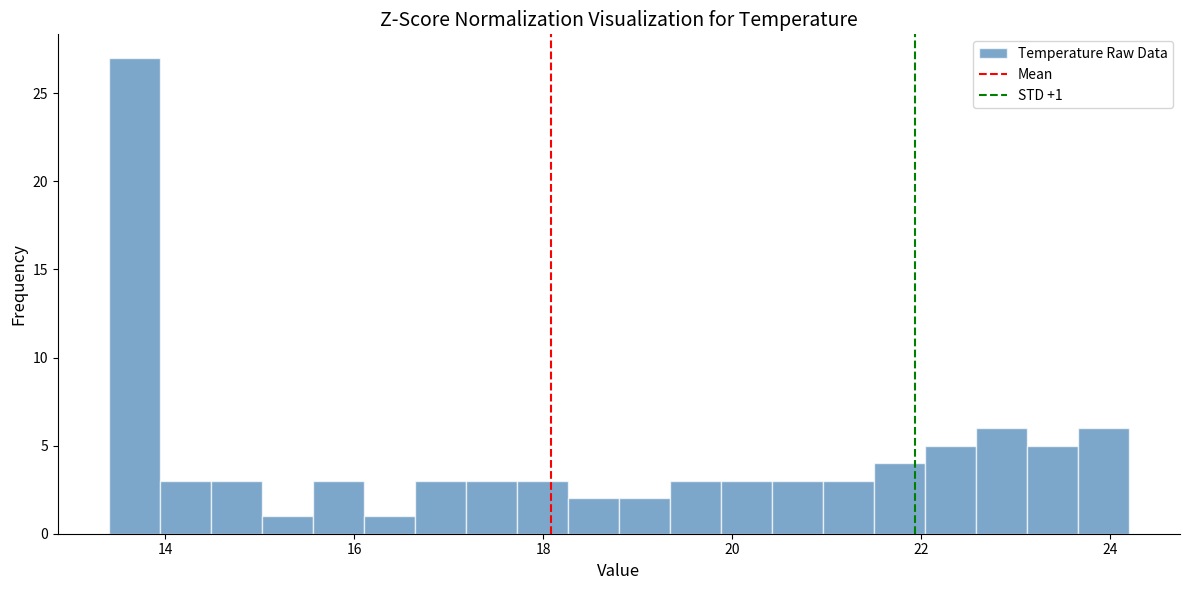

Read against the x-axis, roughly where is the centre of the tallest bar?

13.6